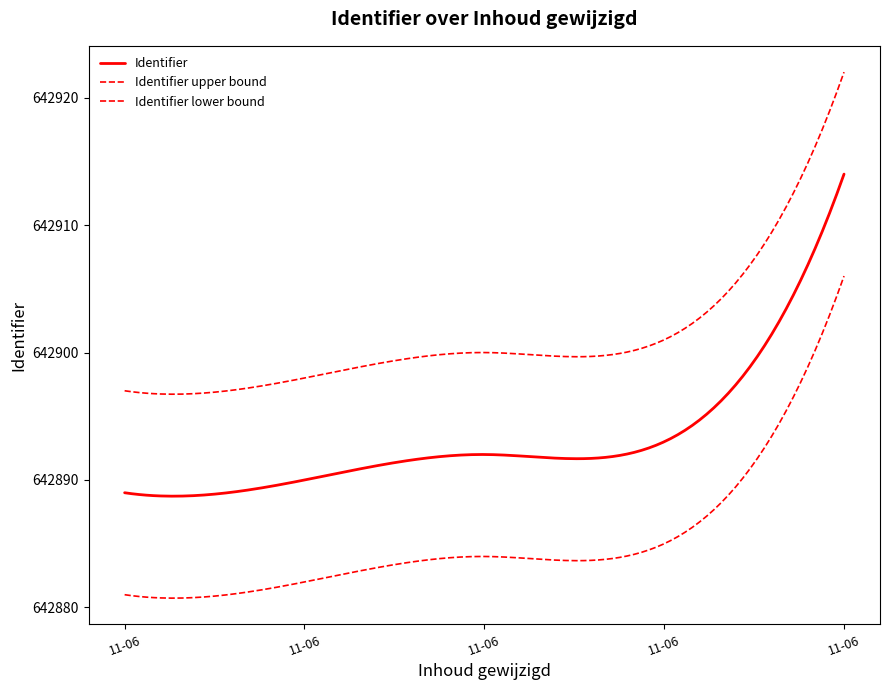

What is the smallest value displayed?

642889